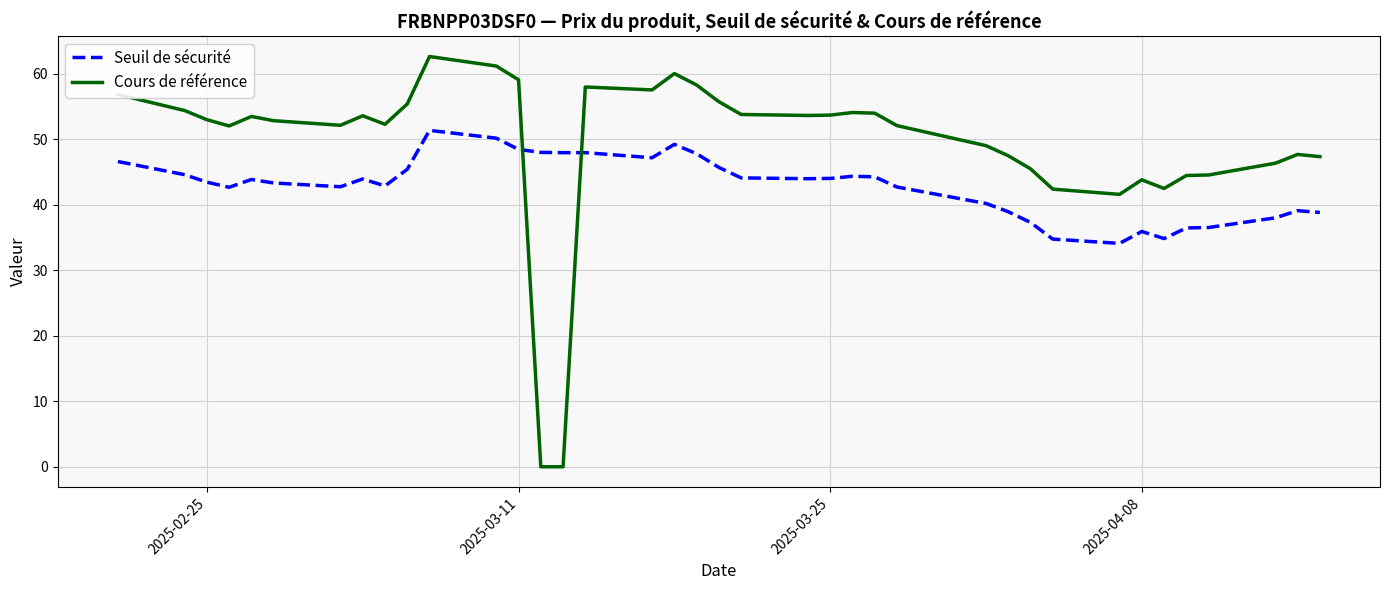

What is the maximum value for Seuil de sécurité?

51.4